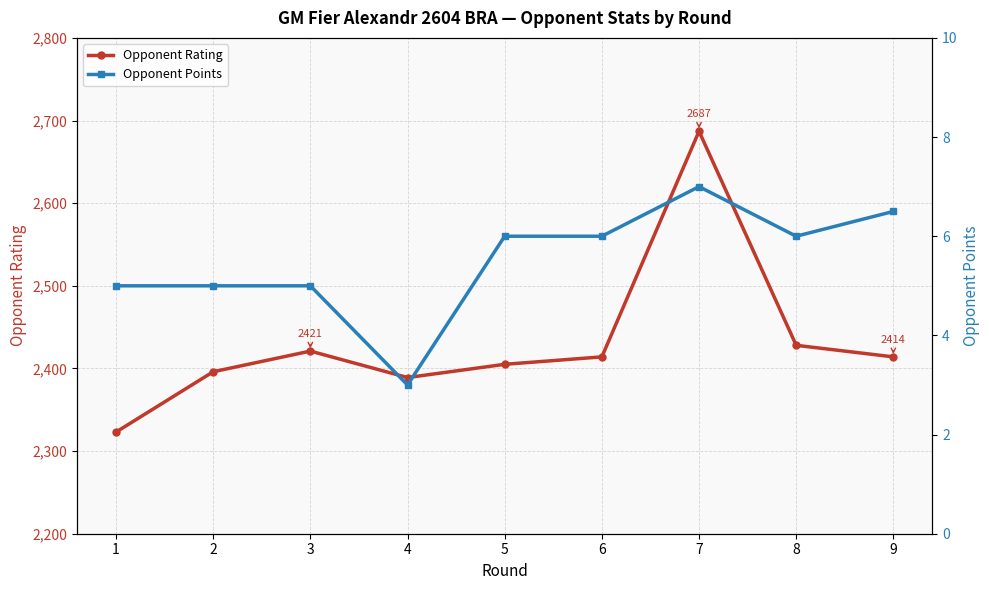

True or false: Opponent Points and Opponent Rating cross at least once.

False